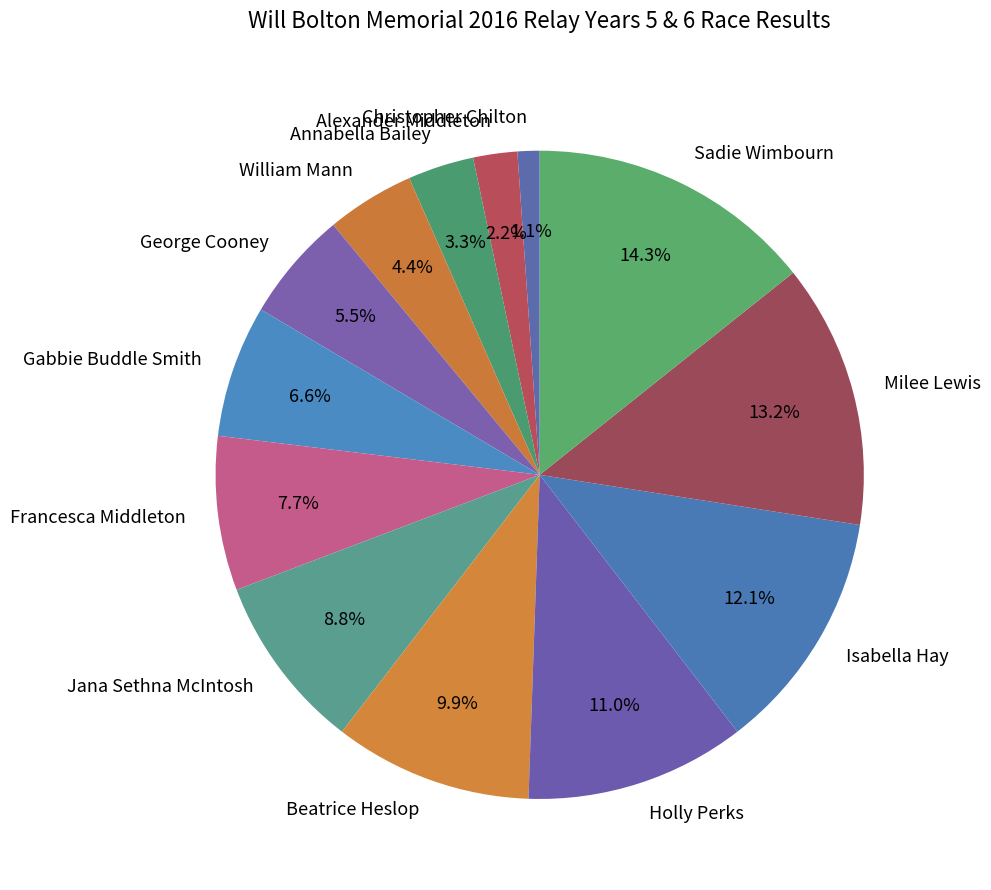

What is the ratio of the value at William Mann to the value at Holly Perks?

0.4